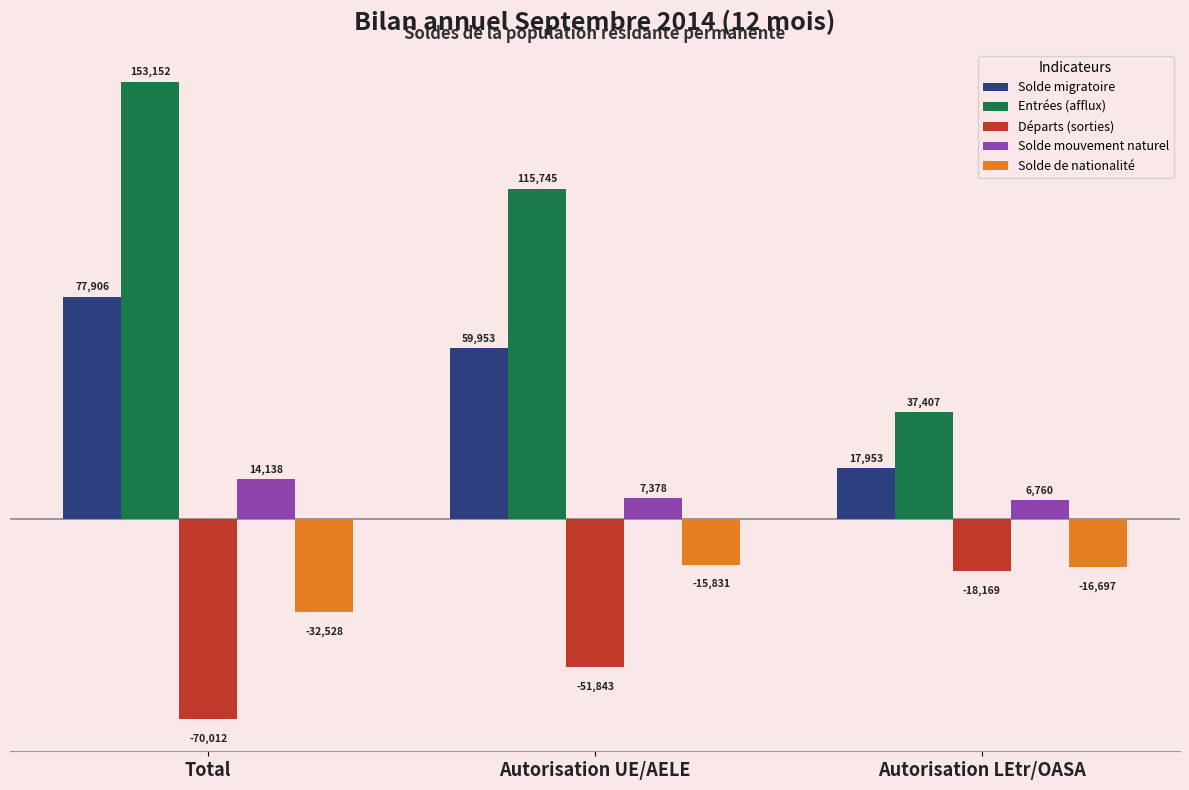

What is the maximum value for Solde mouvement naturel?

14138